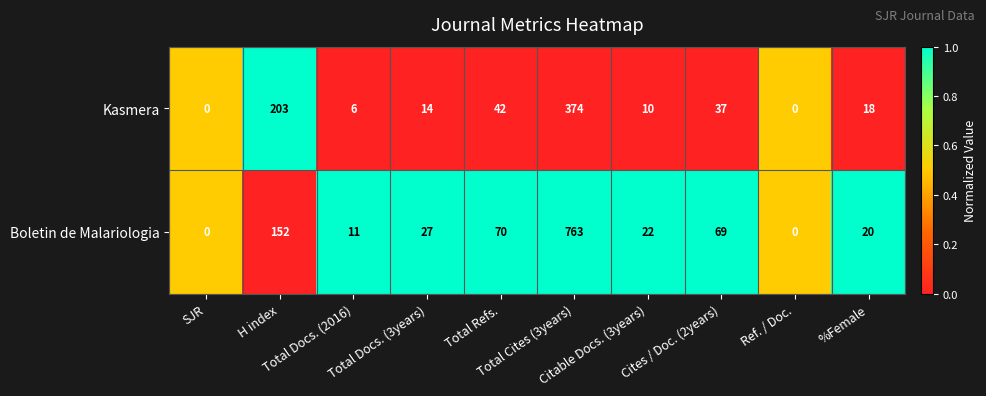

What is the greatest value displayed?

763